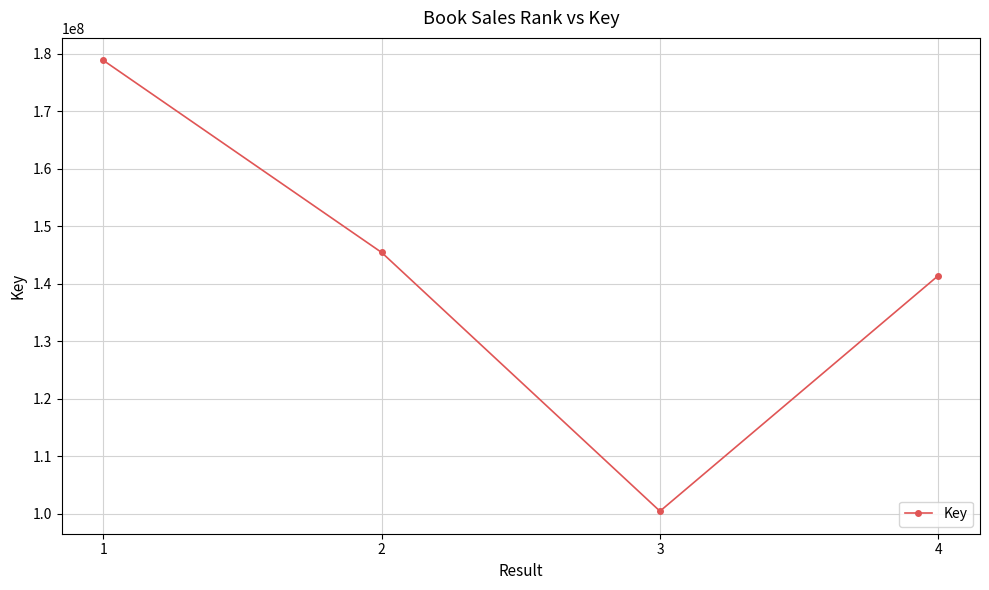

The chart shows a value of 312141528 at 1. True or false?

False